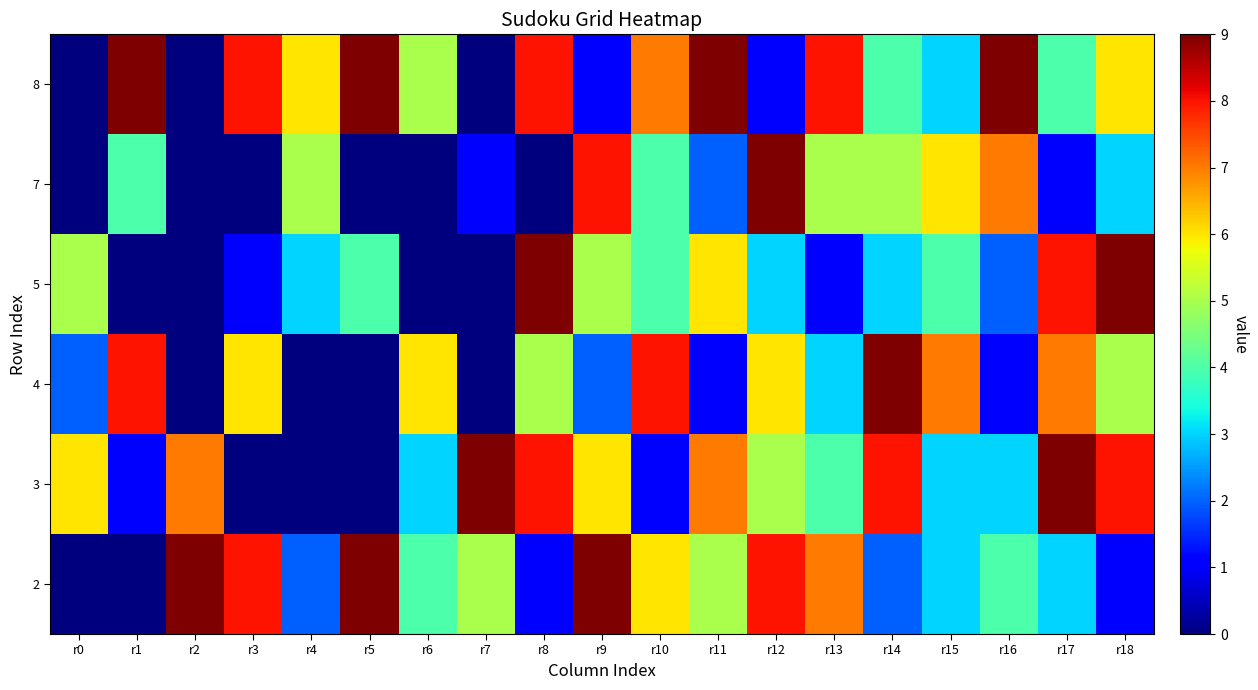

Reading right to left, what are all the values shown in this chart?

2: r18=1	r17=3	r16=4	r15=3	r14=2	r13=7	r12=8	r11=5	r10=6	r9=9	r8=1	r7=5	r6=4	r5=9	r4=2	r3=8	r2=9	r1=0	r0=0
3: r18=8	r17=9	r16=3	r15=3	r14=8	r13=4	r12=5	r11=7	r10=1	r9=6	r8=8	r7=9	r6=3	r5=0	r4=0	r3=0	r2=7	r1=1	r0=6
4: r18=5	r17=7	r16=1	r15=7	r14=9	r13=3	r12=6	r11=1	r10=8	r9=2	r8=5	r7=0	r6=6	r5=0	r4=0	r3=6	r2=0	r1=8	r0=2
5: r18=9	r17=8	r16=2	r15=4	r14=3	r13=1	r12=3	r11=6	r10=4	r9=5	r8=9	r7=0	r6=0	r5=4	r4=3	r3=1	r2=0	r1=0	r0=5
7: r18=3	r17=1	r16=7	r15=6	r14=5	r13=5	r12=9	r11=2	r10=4	r9=8	r8=0	r7=1	r6=0	r5=0	r4=5	r3=0	r2=0	r1=4	r0=0
8: r18=6	r17=4	r16=9	r15=3	r14=4	r13=8	r12=1	r11=9	r10=7	r9=1	r8=8	r7=0	r6=5	r5=9	r4=6	r3=8	r2=0	r1=9	r0=0